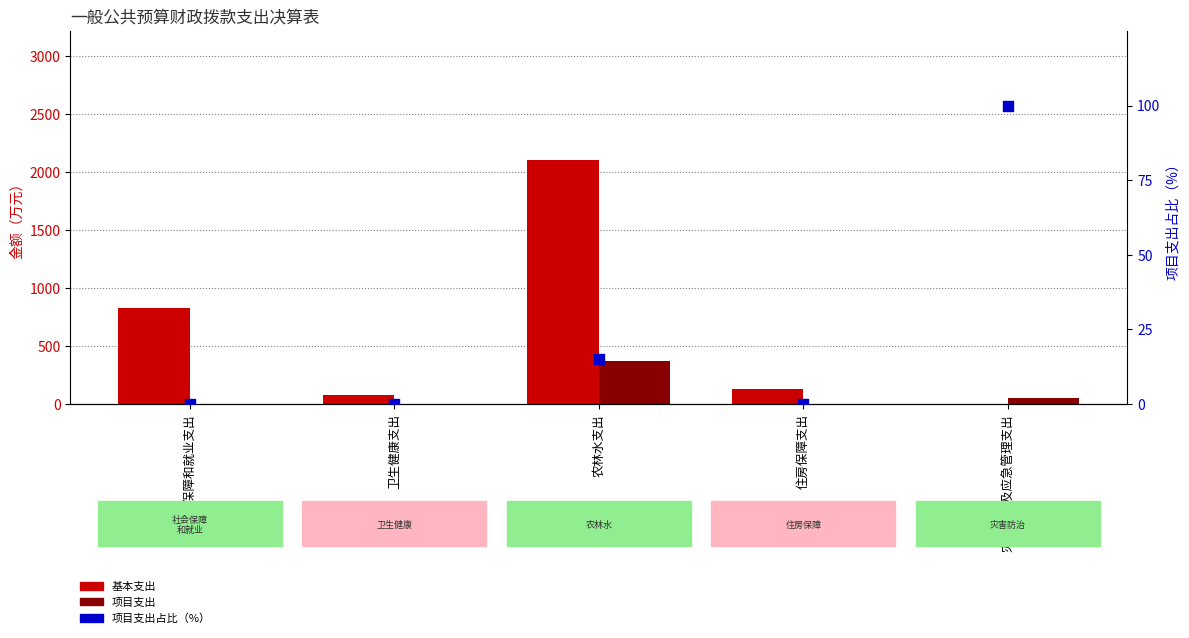

What are all the series names shown in the legend?

基本支出, 项目支出, 项目支出占比